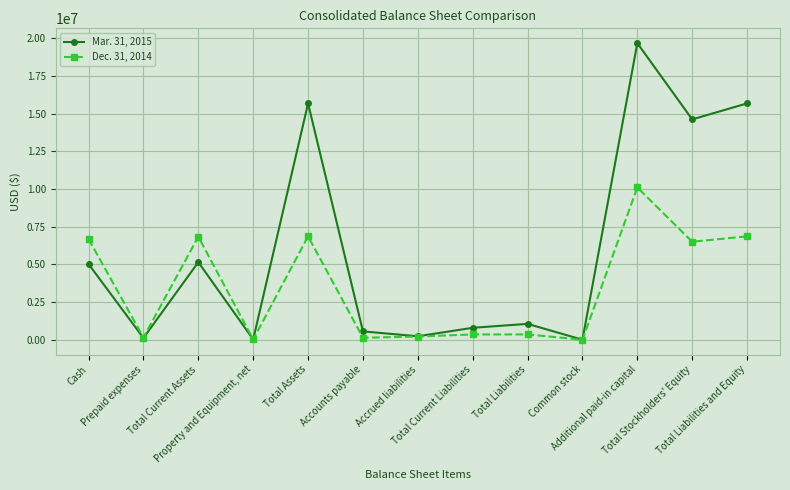

Which series ends up on top after the final intersection of Dec. 31, 2014 and Mar. 31, 2015?

Mar. 31, 2015